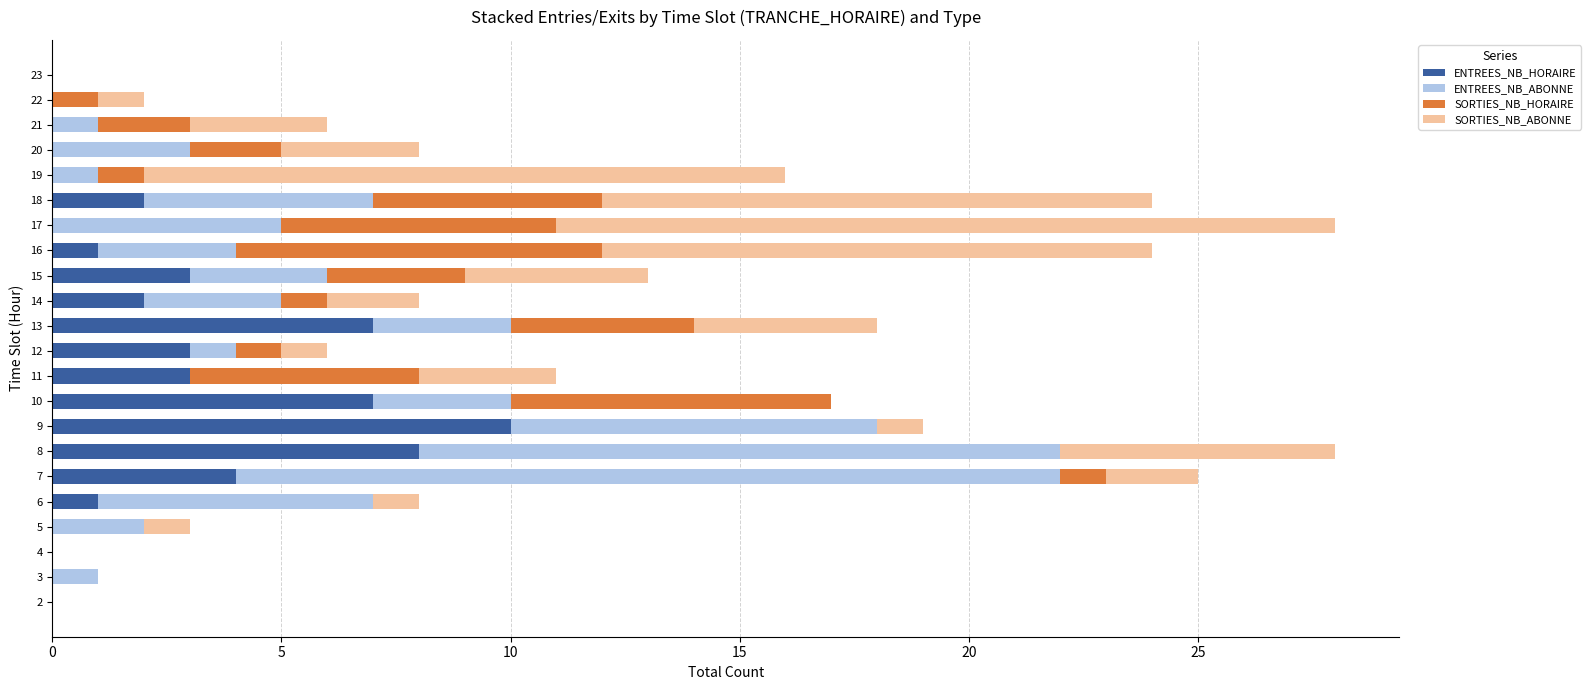

True or false: ENTREES_NB_HORAIRE has a value of 13 at 10.

False